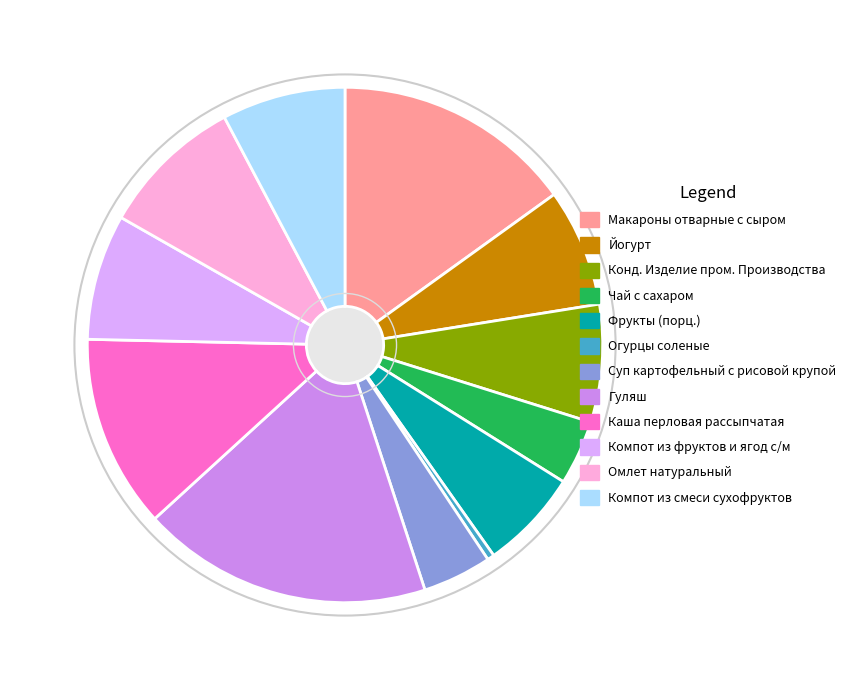

What percentage do Макароны отварные с сыром and Омлет натуральный together represent?

24.1%